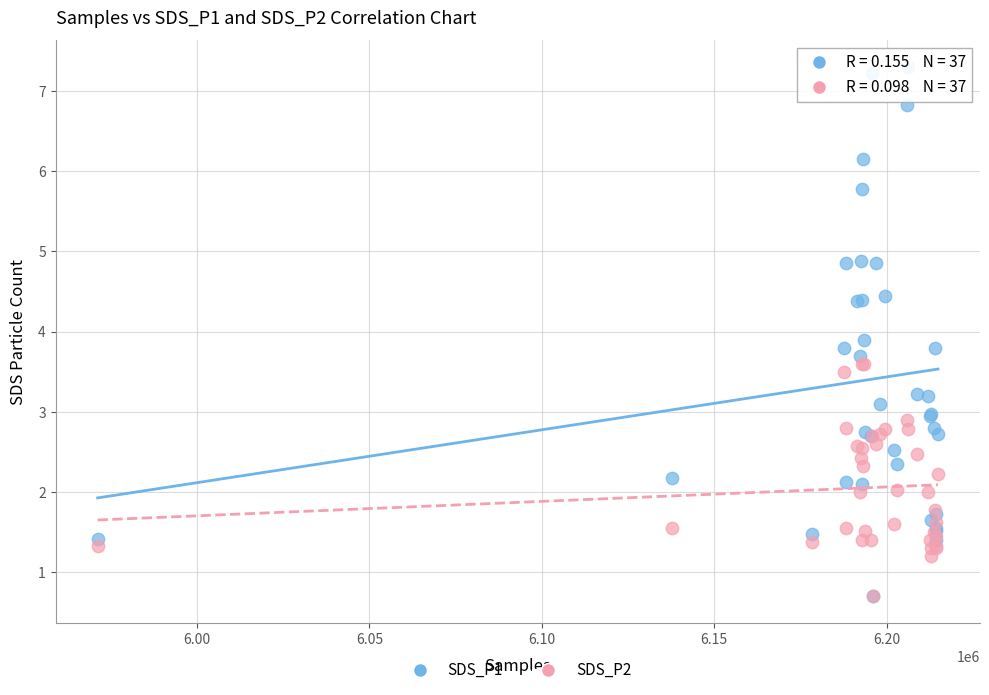

In the SDS_P1 series, what Y value is closest to 4?

3.9